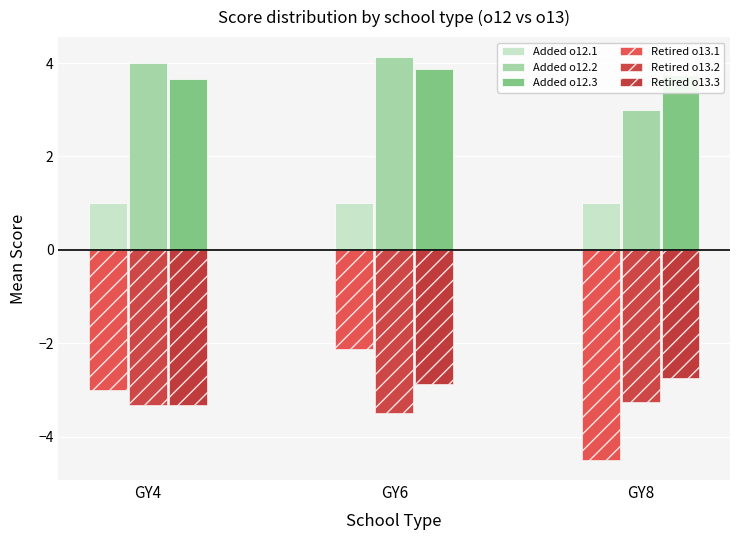

What is the sum of the Retired o13.2 values at GY4 and GY8?

-6.6